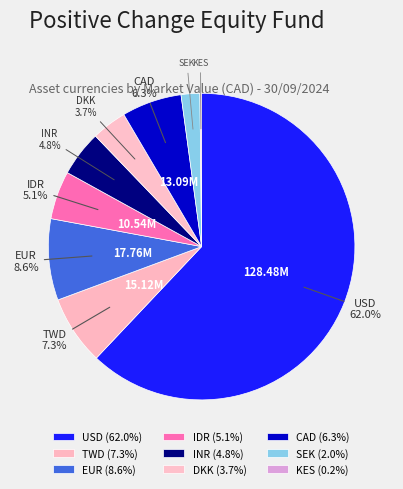

How many segments does this pie chart have?

9